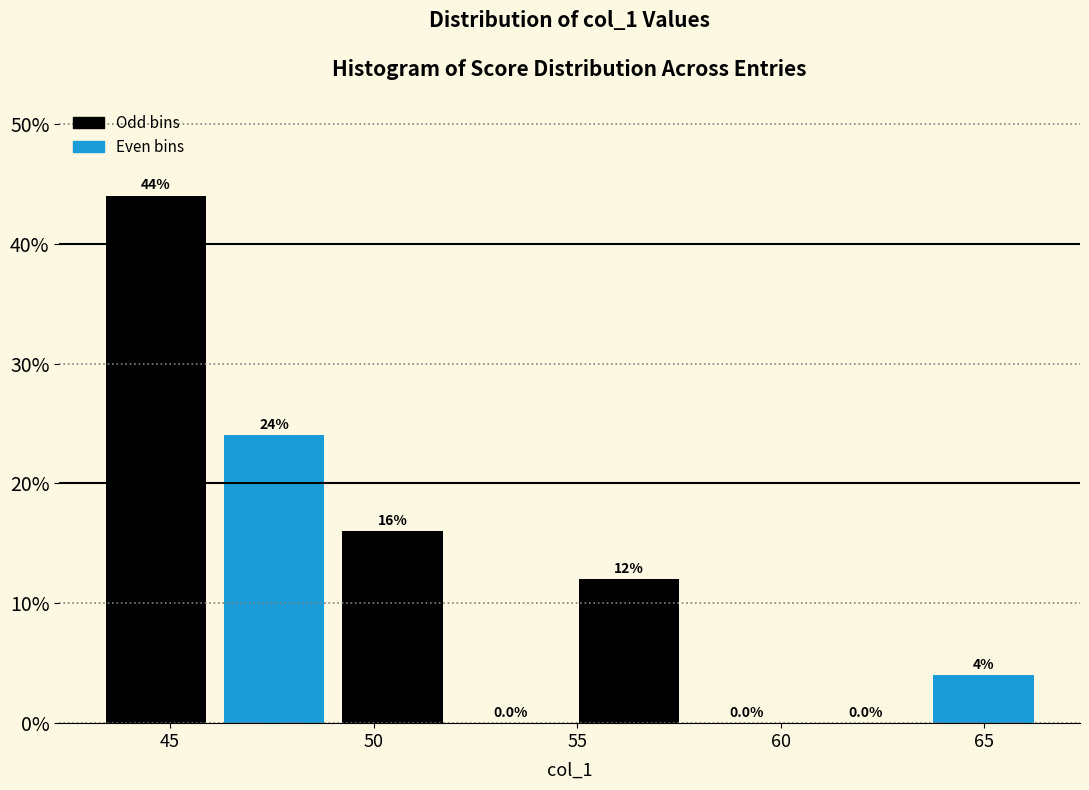

Which range on the x-axis has the tallest bar?

43.0 to 46.0